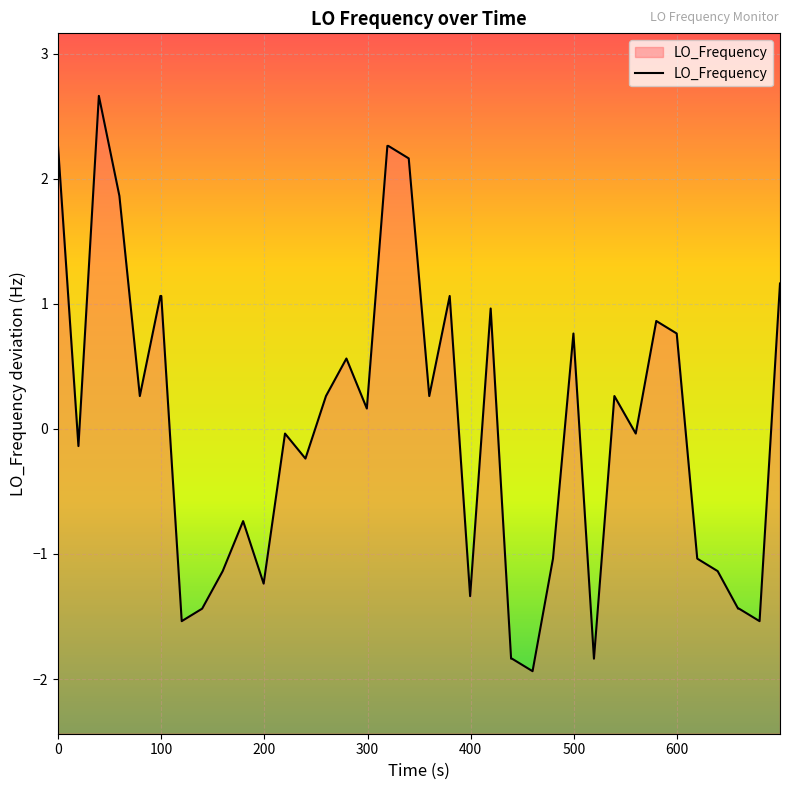

What is the smallest value displayed?

-1.9